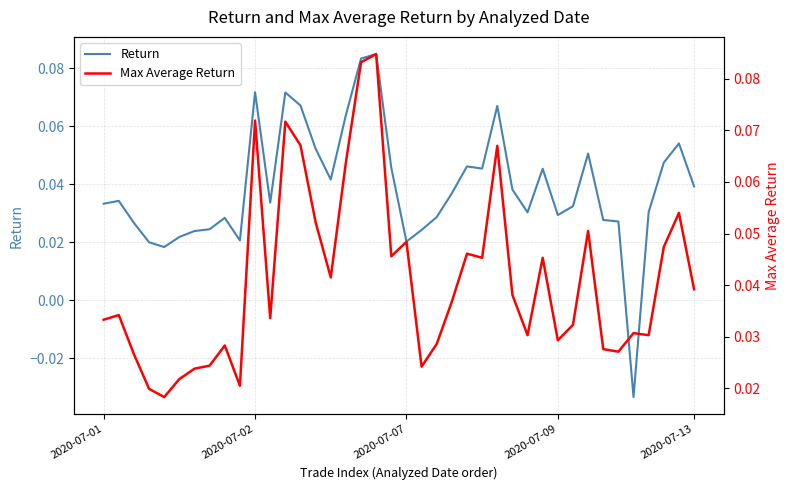

Which series changed the most between 9 and 29?

Max Average Return